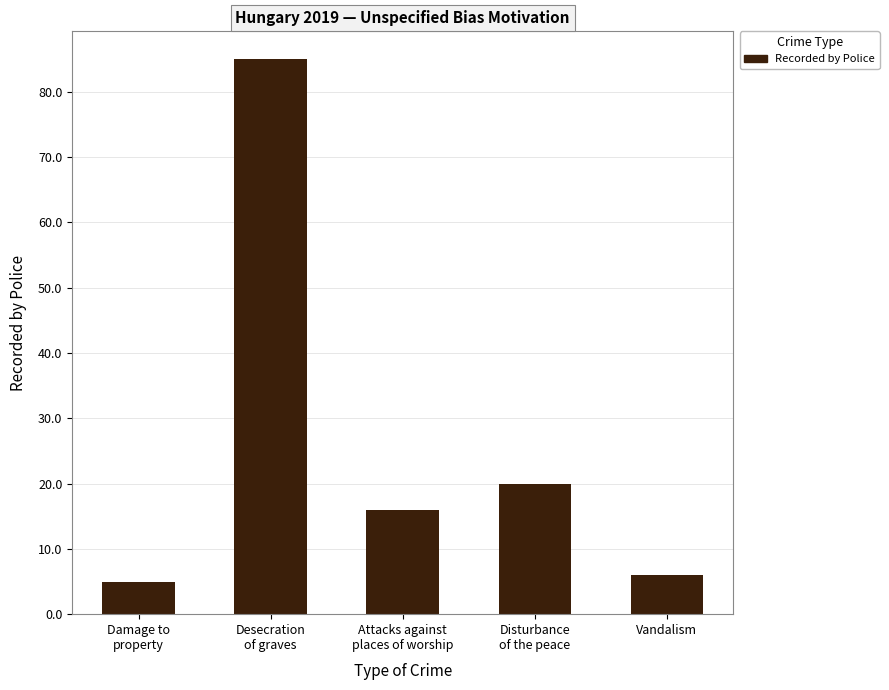

What is the difference between the second highest and minimum values?

15